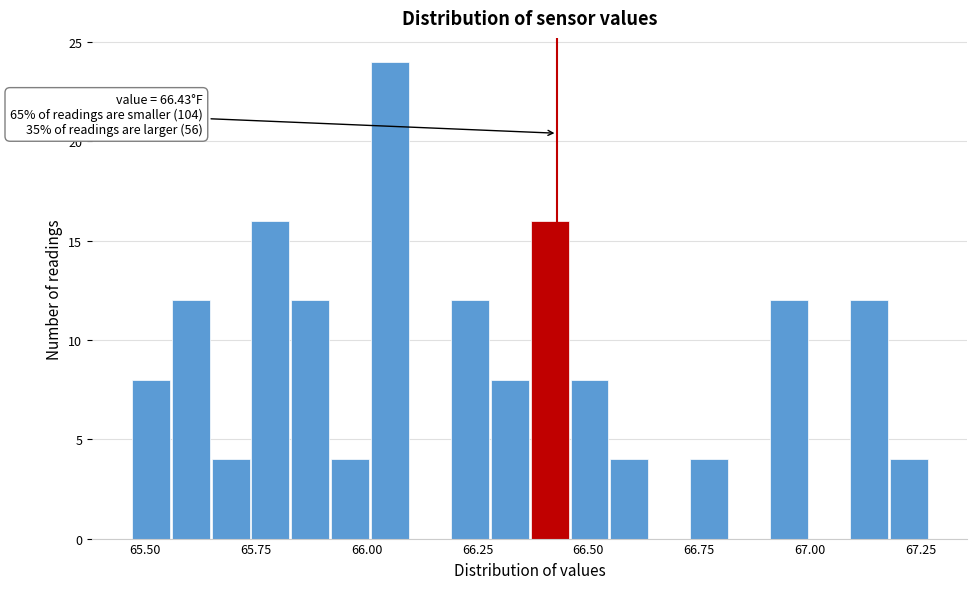

Read against the x-axis, roughly where is the centre of the tallest bar?

66.05